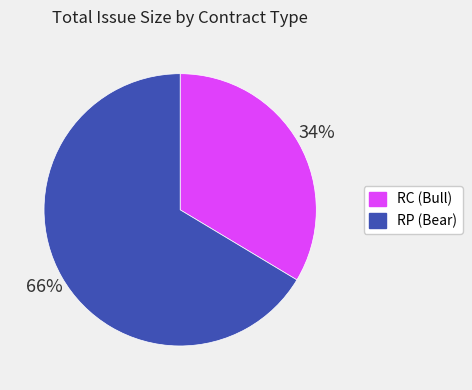

Does any single category account for the majority?

Yes